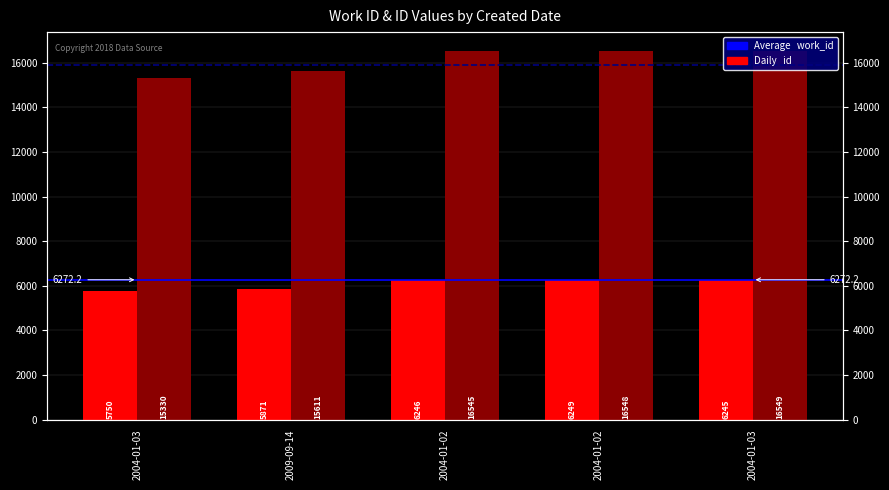

Reading left to right, extract all data points from this chart.

work_id: 2004-01-03=5750	2009-09-14=5871	2004-01-02=6246	2004-01-02=6249	2004-01-03=6245
id: 2004-01-03=15330	2009-09-14=15611	2004-01-02=16545	2004-01-02=16548	2004-01-03=16549